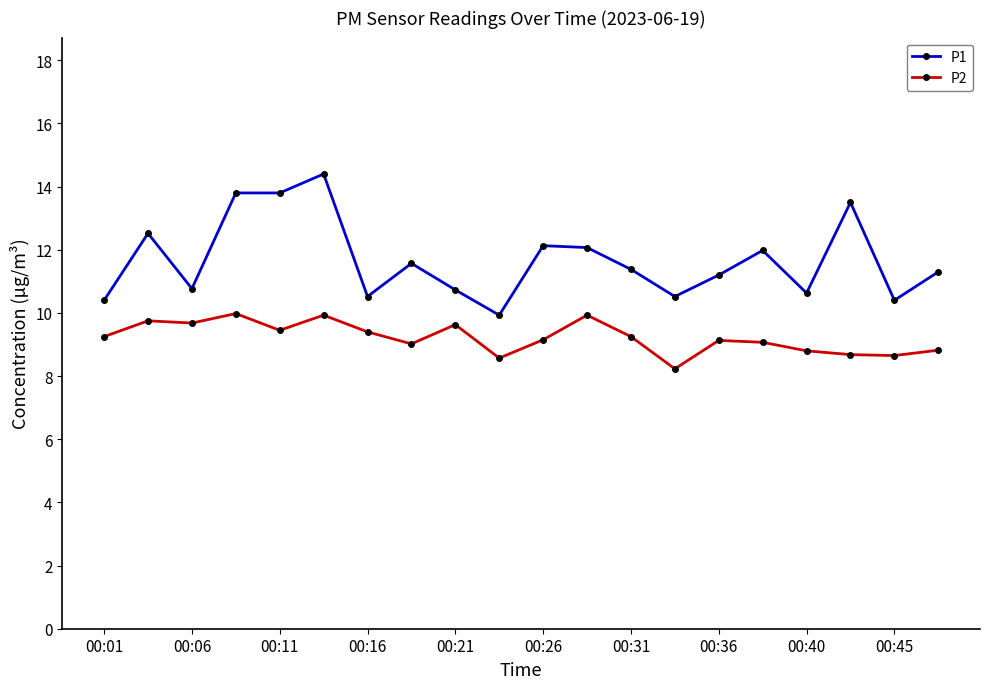

What is the sum of all P2 values?

184.4